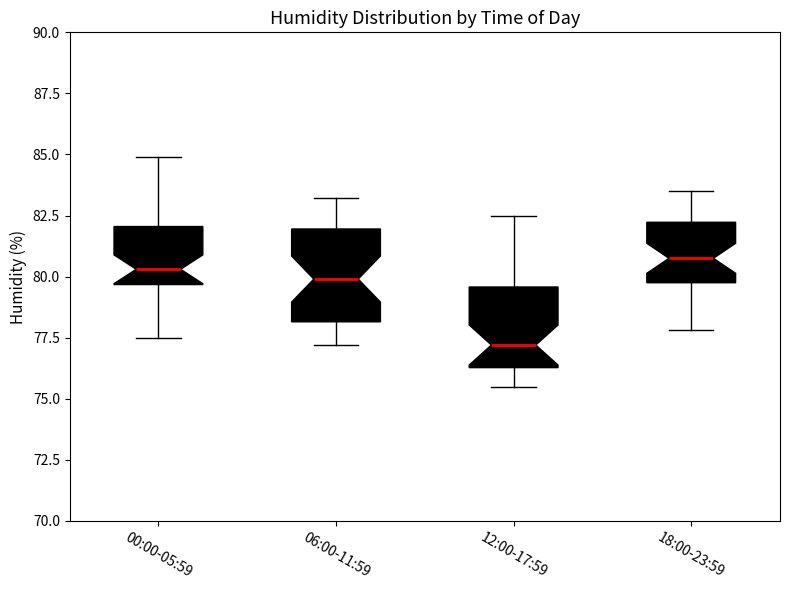

Where is the lower edge of the box for 18:00-23:59 on the y-axis? The values are not printed on the chart, so give them approximately, as read against the axis.

80.0